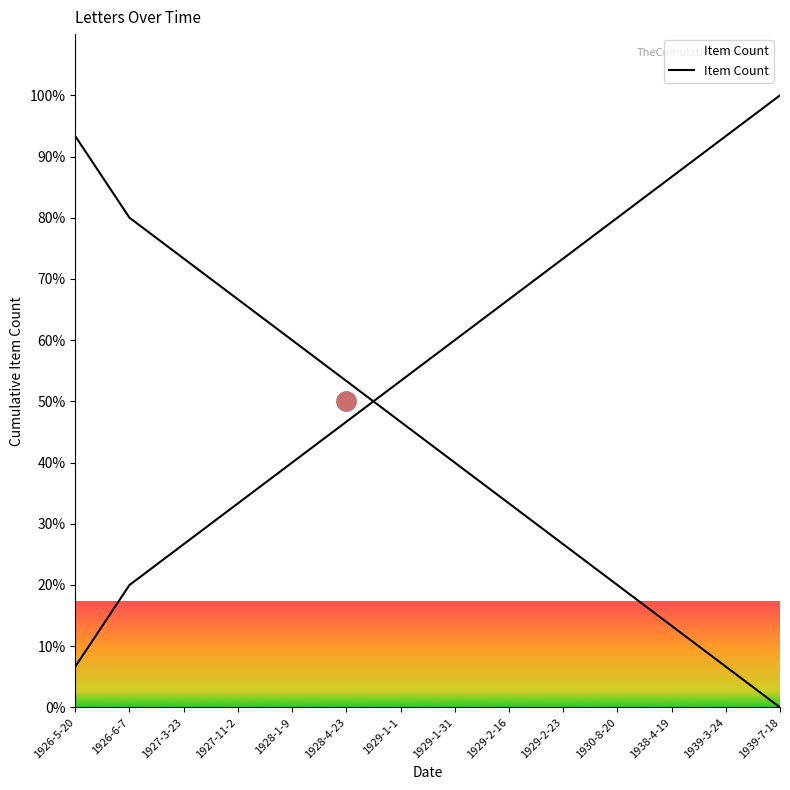

Rank the categories by value from lowest to highest.

1926-5-20, 1926-6-7, 1927-3-23, 1927-11-2, 1928-1-9, 1928-4-23, 1929-1-1, 1929-1-31, 1929-2-16, 1929-2-23, 1930-8-20, 1938-4-19, 1939-3-24, 1939-7-18